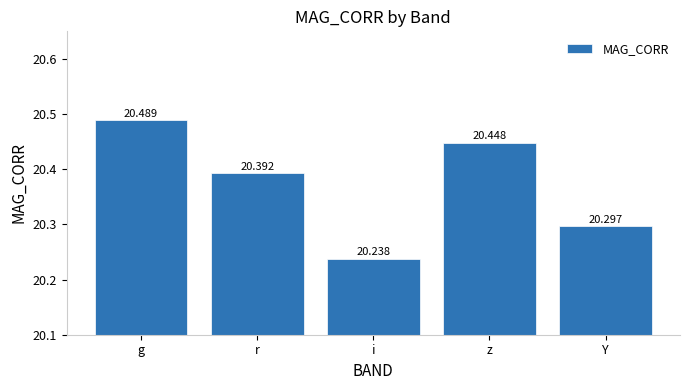

Reading right to left, extract all data points from this chart.

Y=20.3	z=20.4	i=20.2	r=20.4	g=20.5